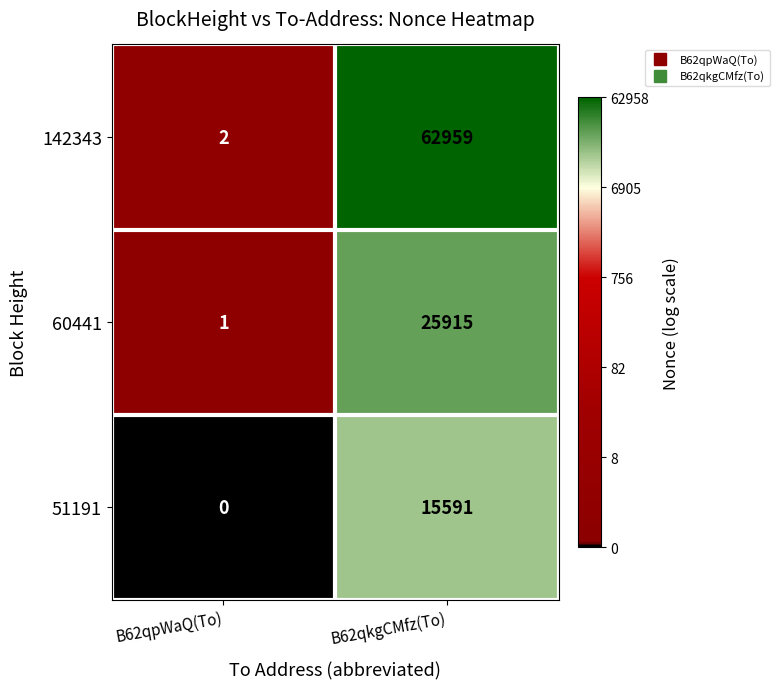

Is it true that 51191 equals 15591 at B62qkgCMfz(To)?

True